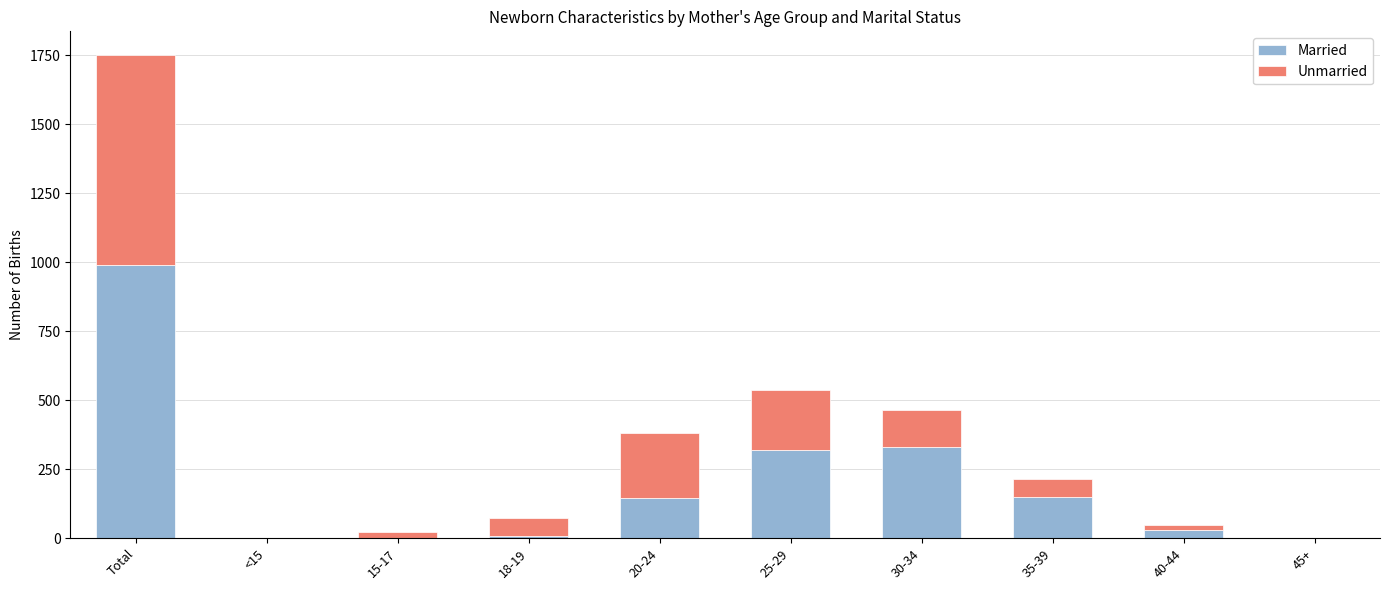

Does the chart contain stacked bars?

Yes